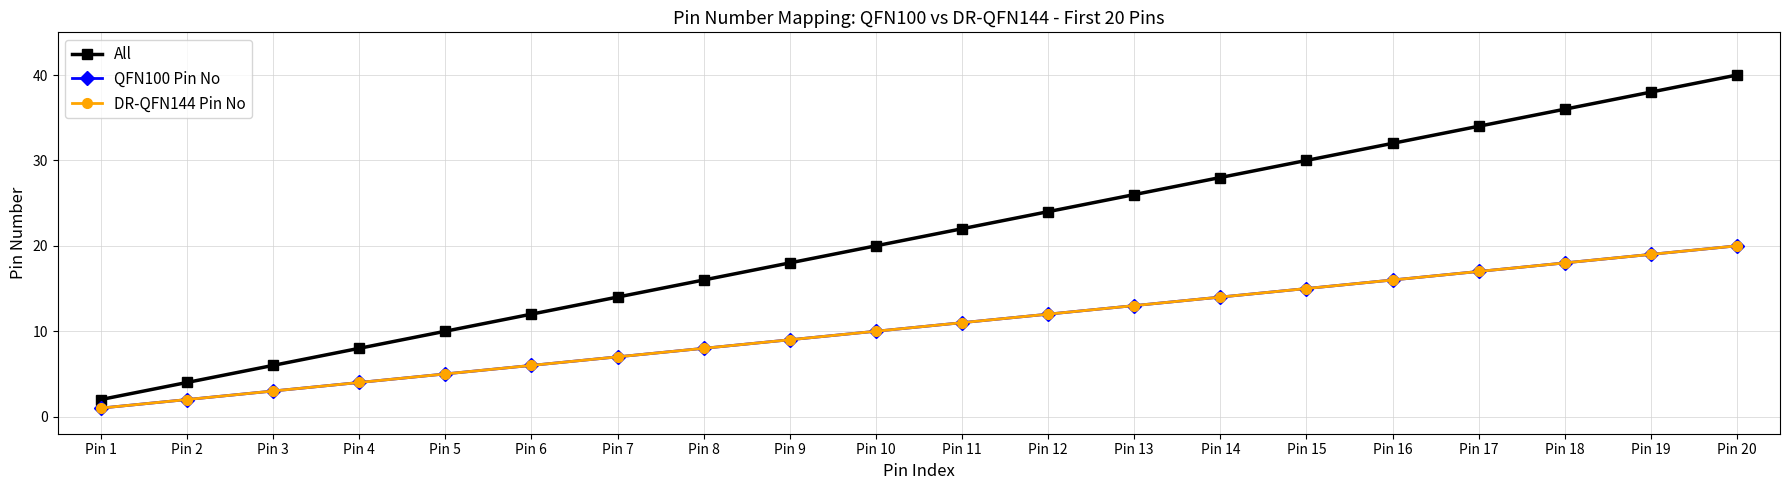

Does the chart have visible grid lines?

Yes